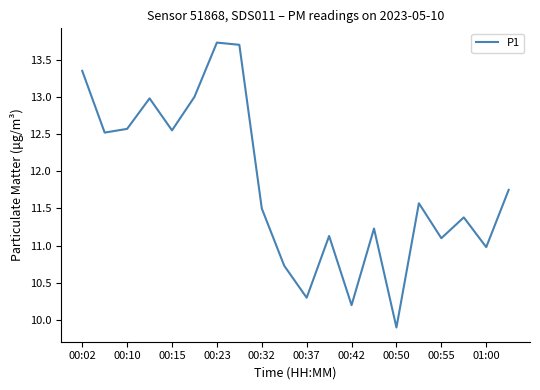

What is the difference between the maximum and minimum values?

3.8